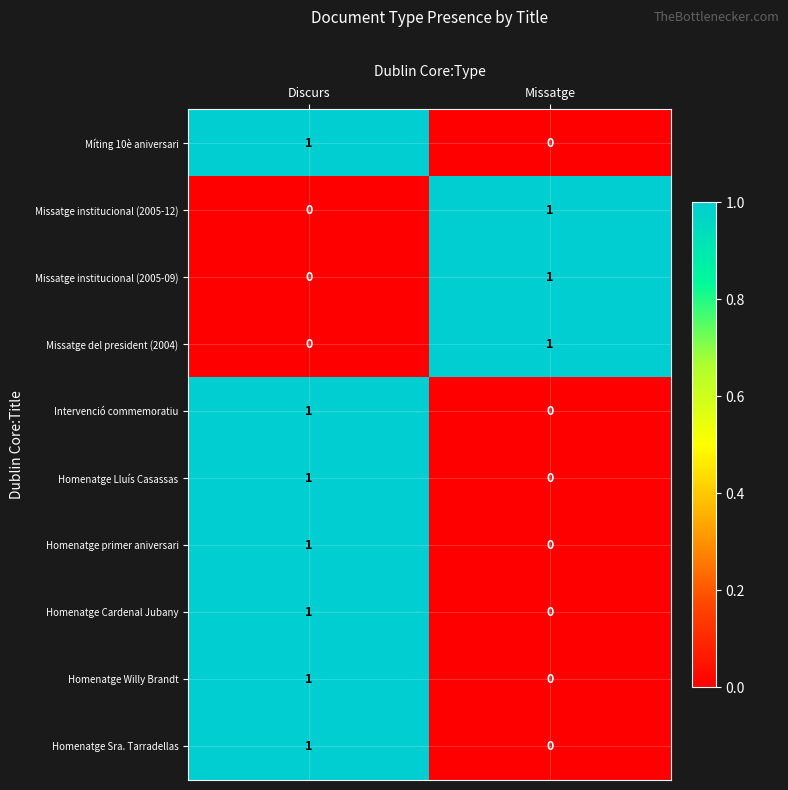

Reading left to right, what are all the values shown in this chart?

Míting 10è aniversari: 1	0
Missatge institucional (2005-12): 0	1
Missatge institucional (2005-09): 0	1
Missatge del president (2004): 0	1
Intervenció commemoratiu: 1	0
Homenatge Lluís Casassas: 1	0
Homenatge primer aniversari: 1	0
Homenatge Cardenal Jubany: 1	0
Homenatge Willy Brandt: 1	0
Homenatge Sra. Tarradellas: 1	0